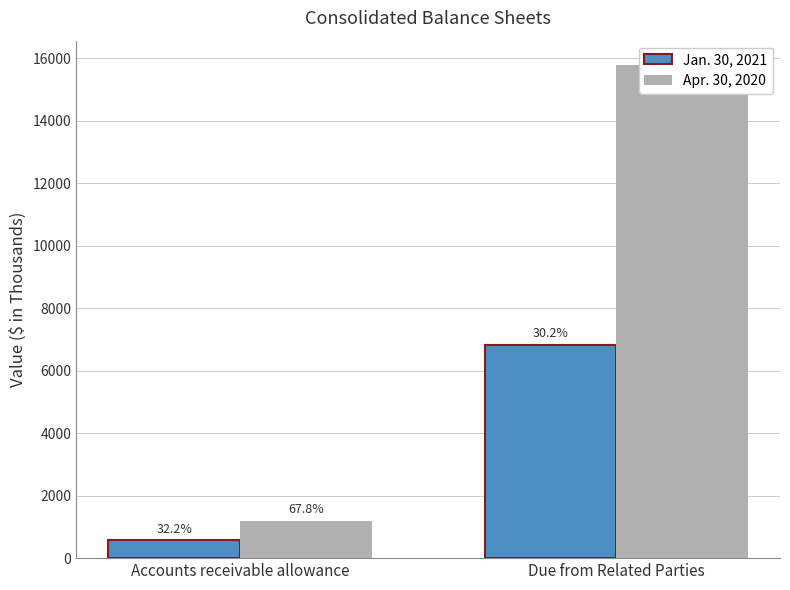

What is the value of the Jan. 30, 2021 bar at the 2nd from the left?

6834